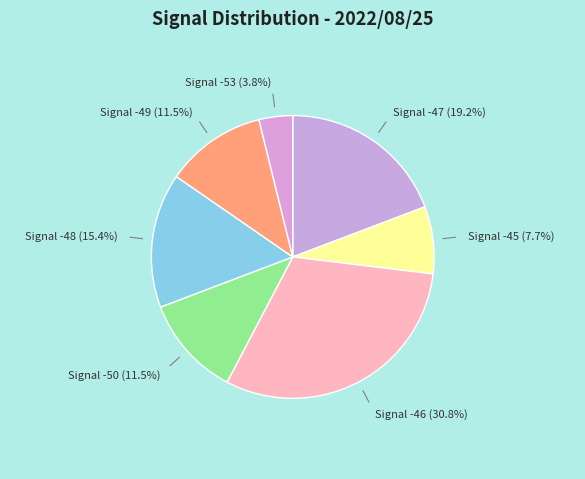

How many slices are in this pie chart?

7